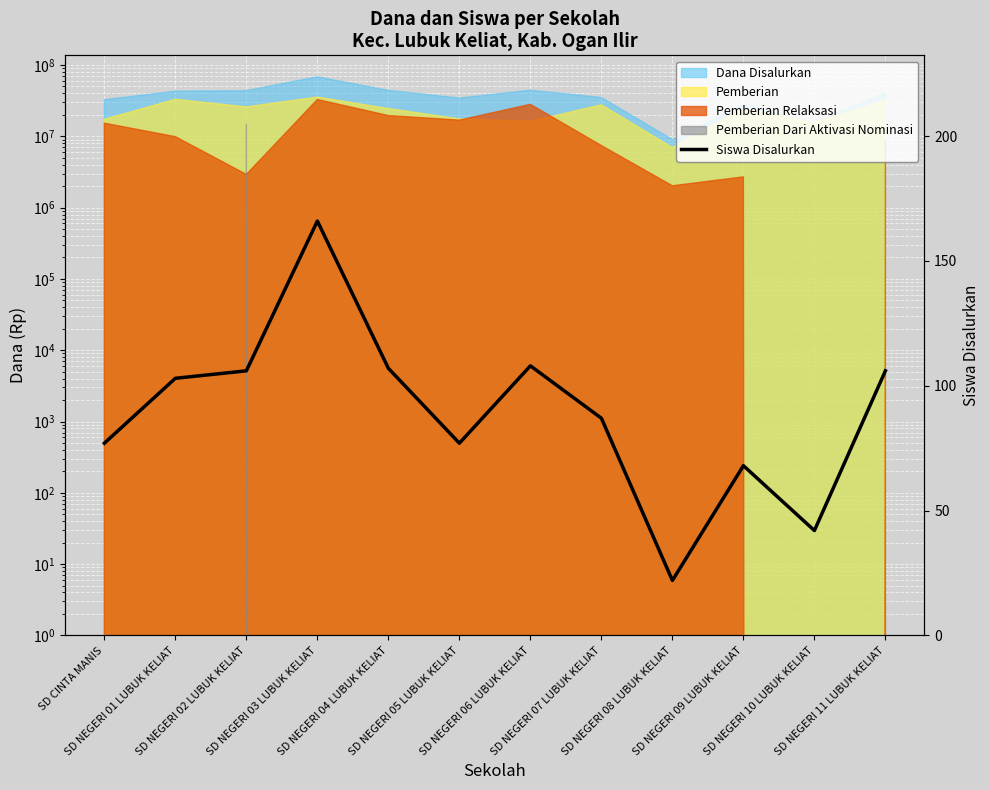

Does the chart display data point markers on the line(s)?

No